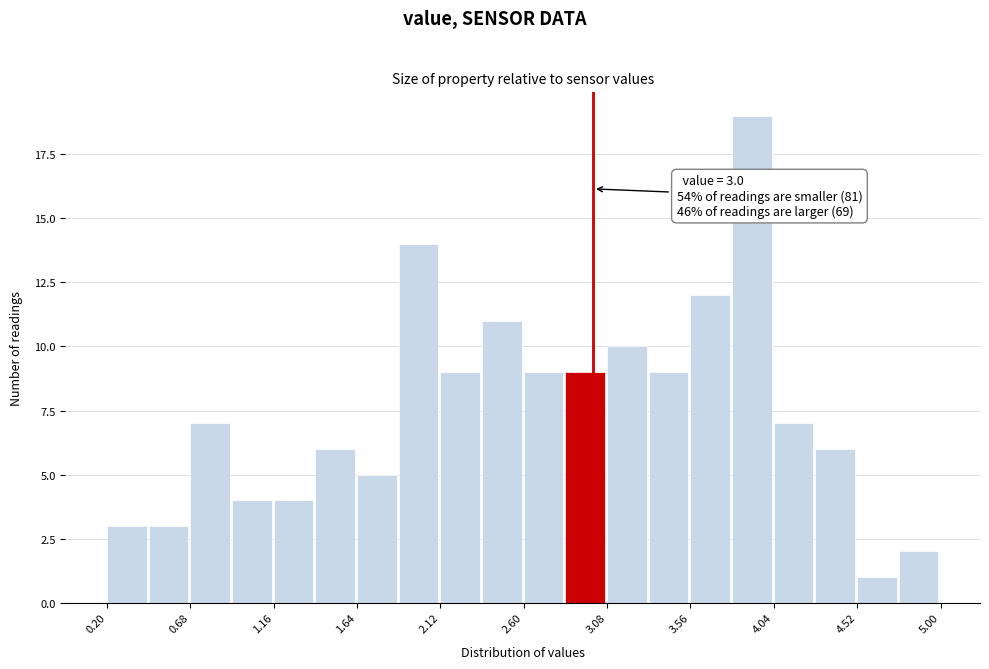

Over which range of the x-axis is the bar tallest?

3.80 to 4.04